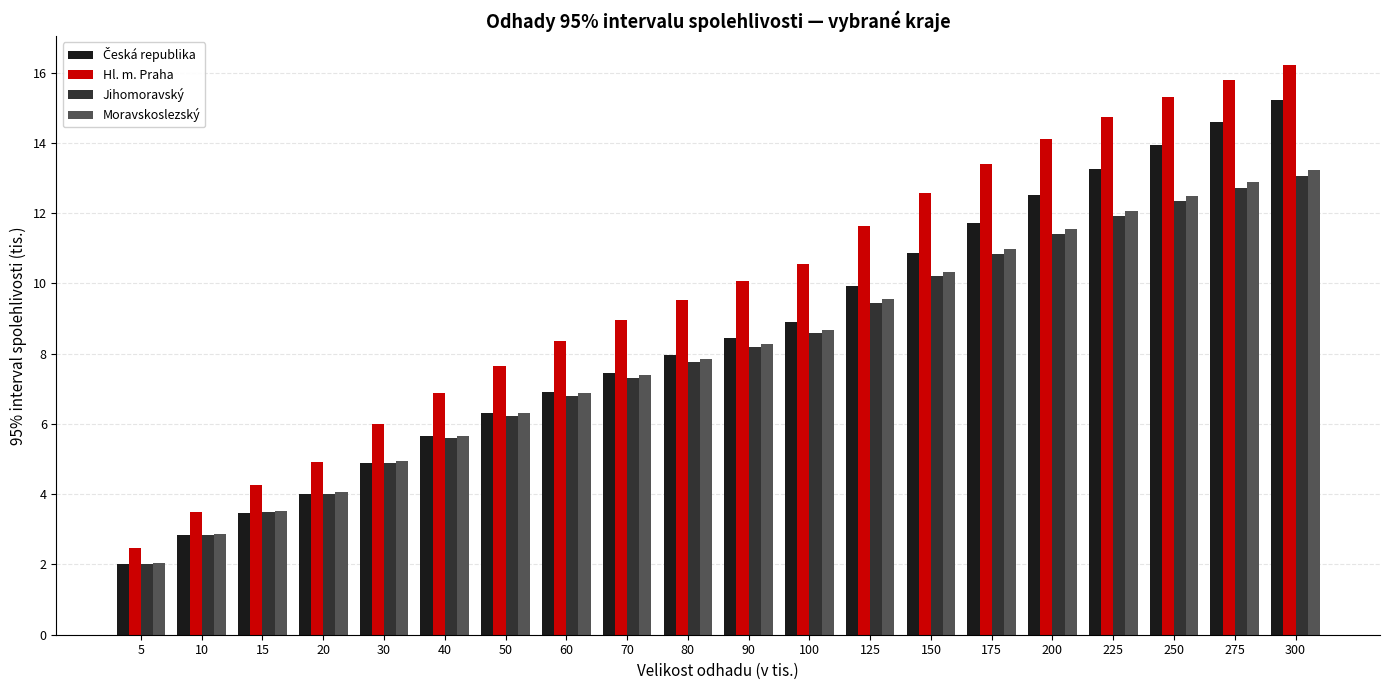

List the labels in order of Hl. m. Praha value, largest first.

300, 275, 250, 225, 200, 175, 150, 125, 100, 90, 80, 70, 60, 50, 40, 30, 20, 15, 10, 5